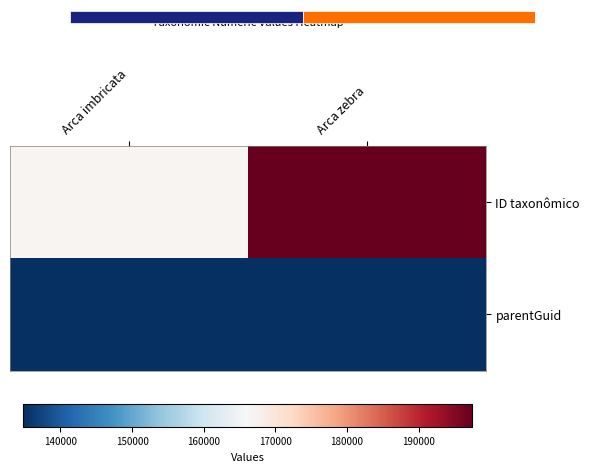

Rank the series by their average value, from lowest to highest.

parentGuid, ID taxonômico